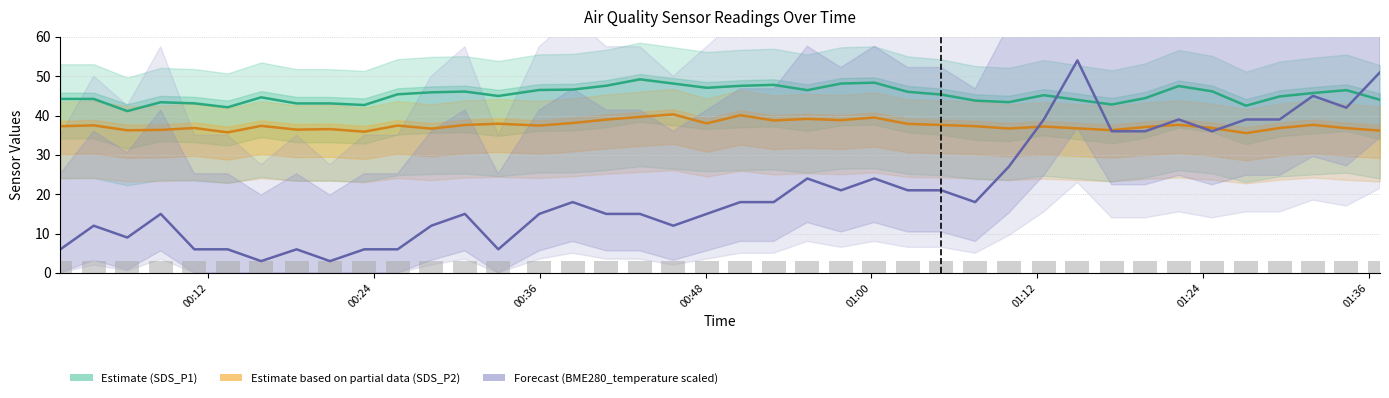

What is the value of the Estimate (SDS_P1) bar at the 22nd from the left?

47.8